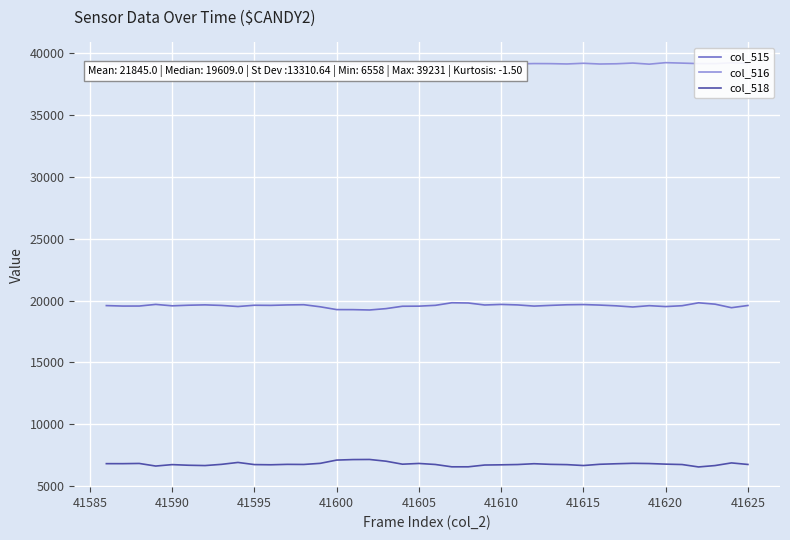

True or false: col_516 and col_515 intersect in this chart.

False